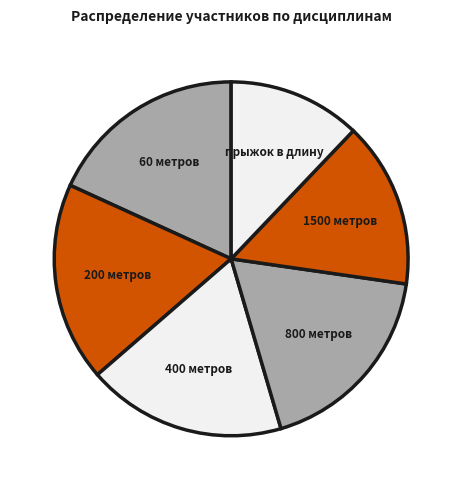

Which category has the smallest portion of the pie?

прыжок в длину